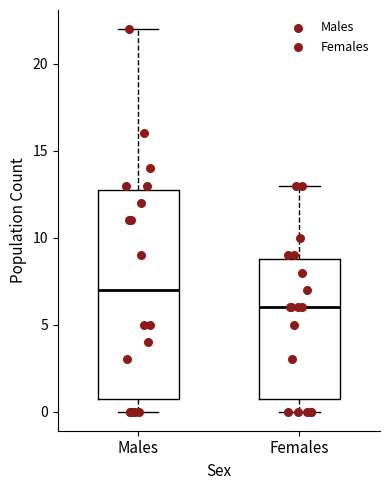

Reading left to right, read every box against the y-axis: the position of its median line, the range the box covers, and the ends of its whiskers. The values are not printed on the chart, so give them approximately, as read against the axis.

Males: median 7, box 1 to 13, whiskers 0 to 22
Females: median 6, box 1 to 9, whiskers 0 to 13